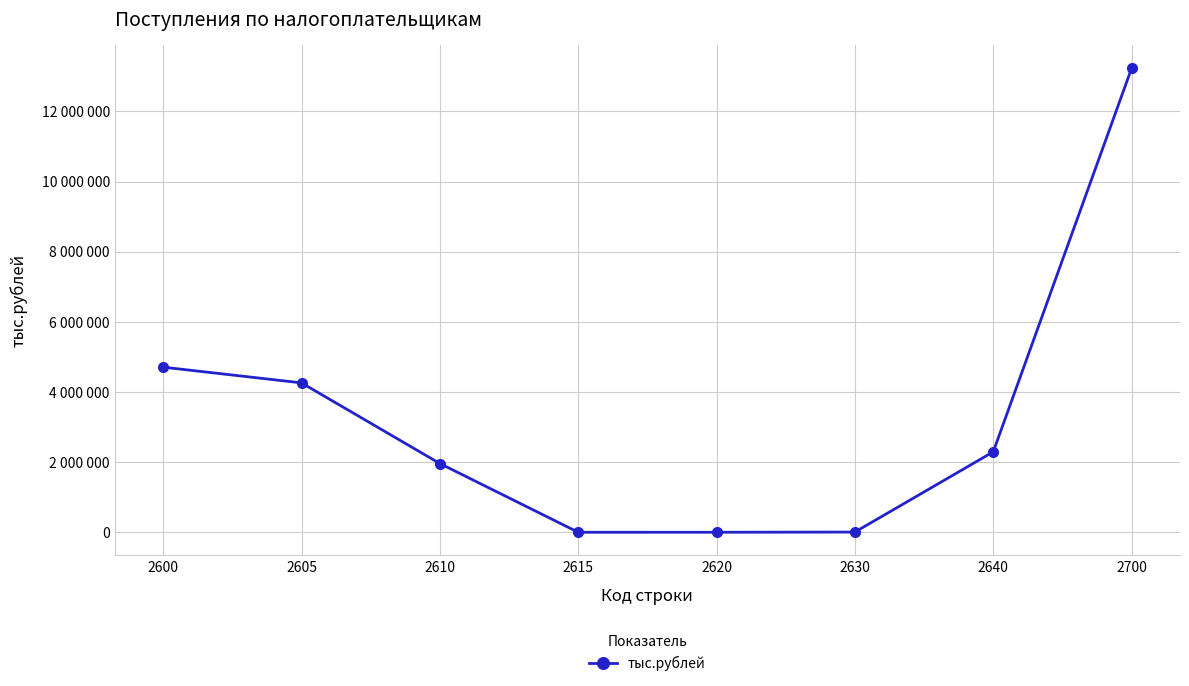

Is this an area chart (filled region under the line)?

No